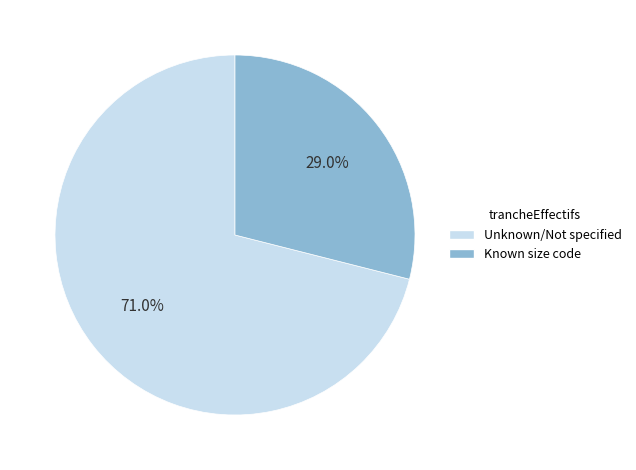

Is there a majority slice in this chart?

Yes